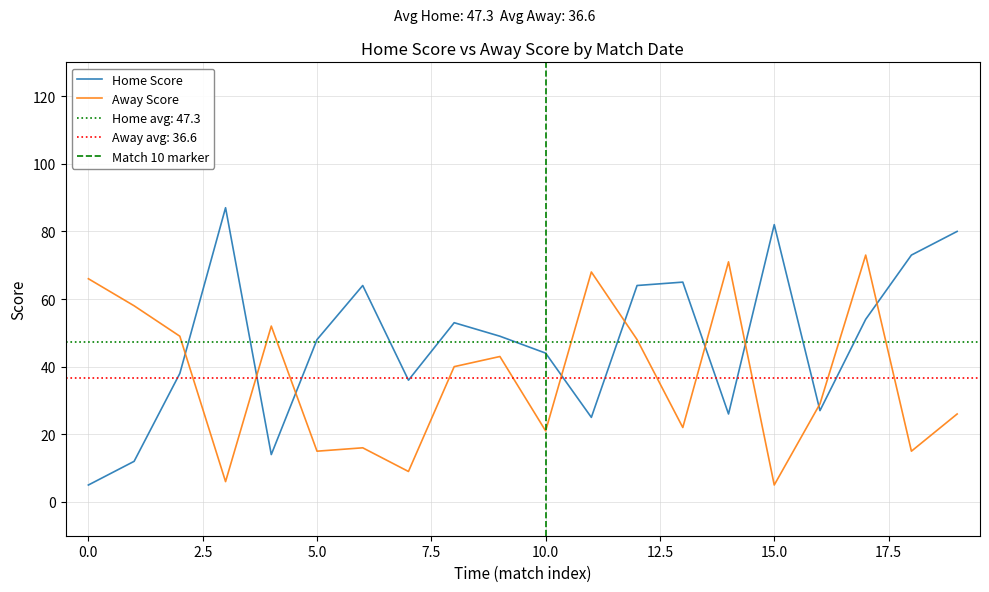

How many distinct data groups are displayed?

2